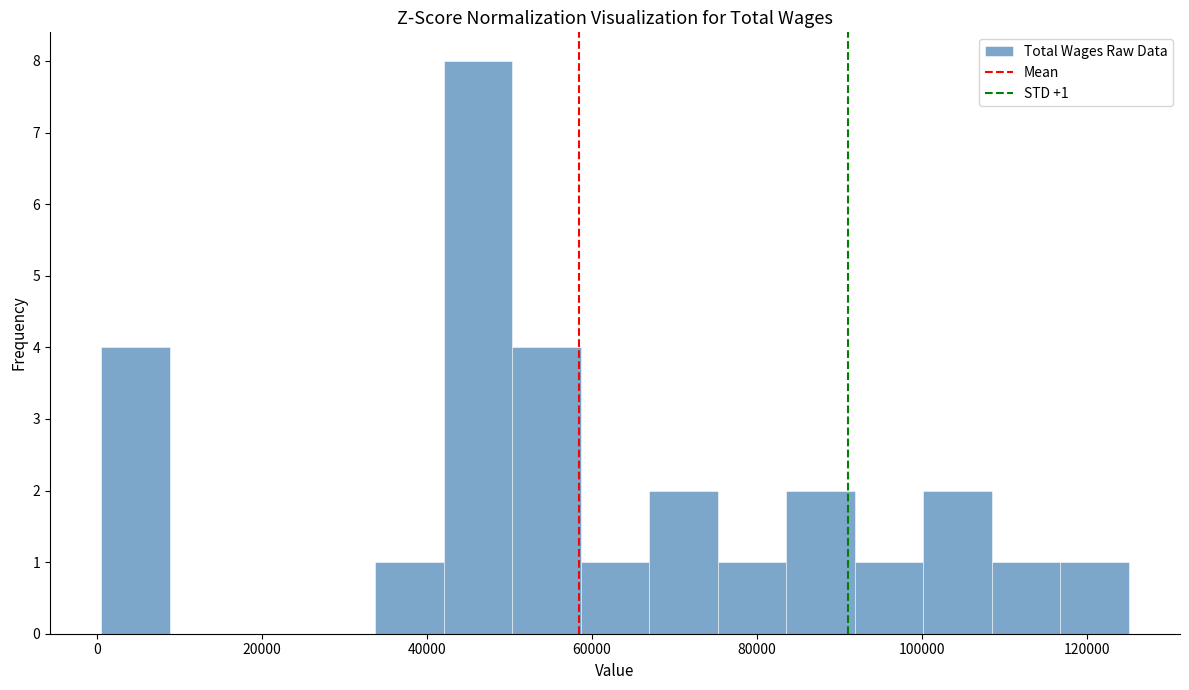

Over which range of the x-axis is the bar tallest?

42000 to 50000